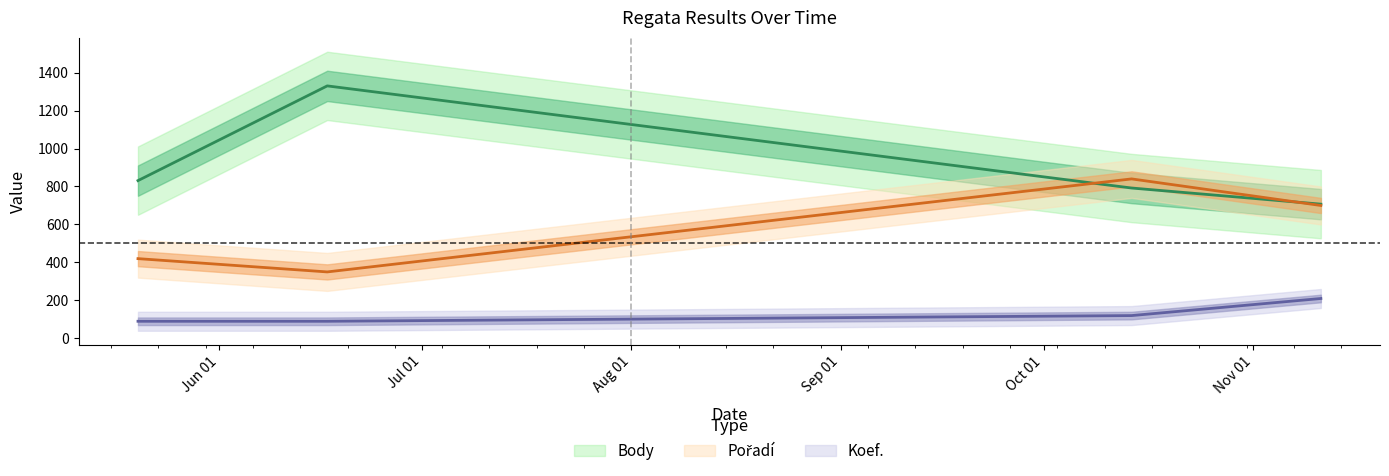

What is the minimum value shown in the chart?

90